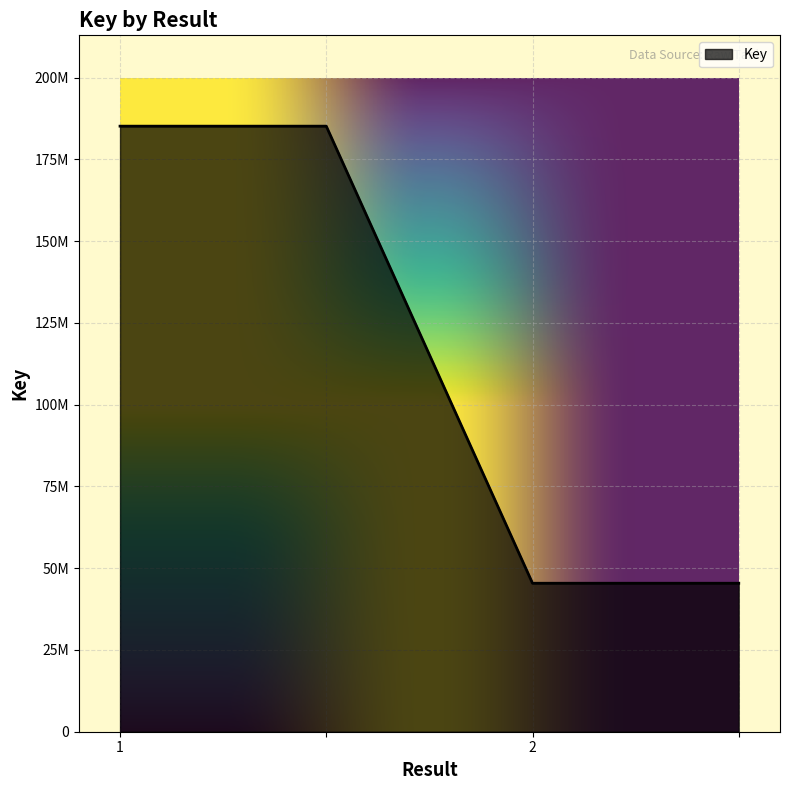

List the labels in order of value, largest first.

1, , 2, 